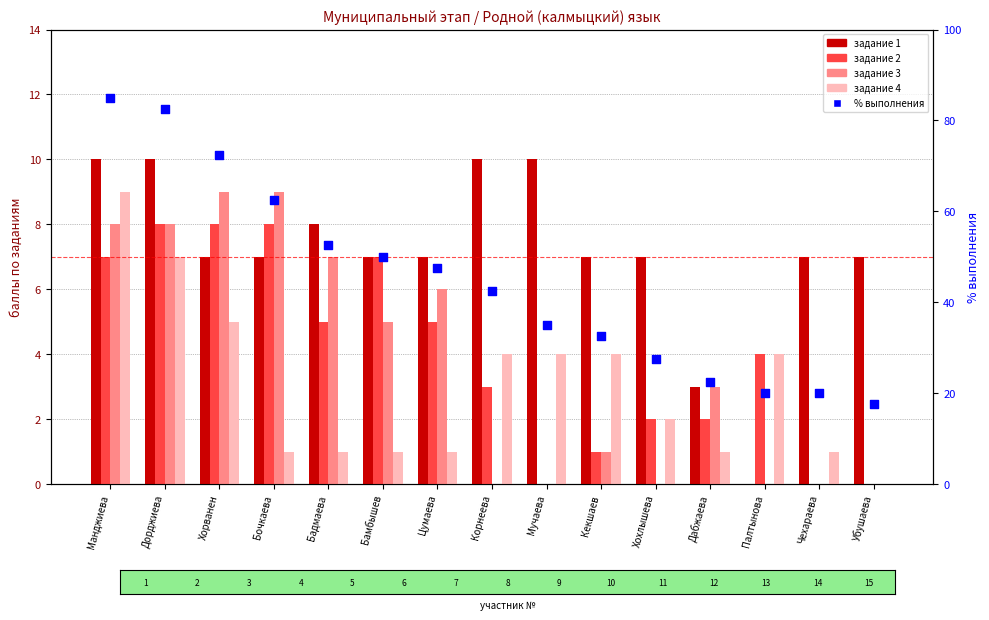

Which series reaches the minimum Y coordinate?

задание 1